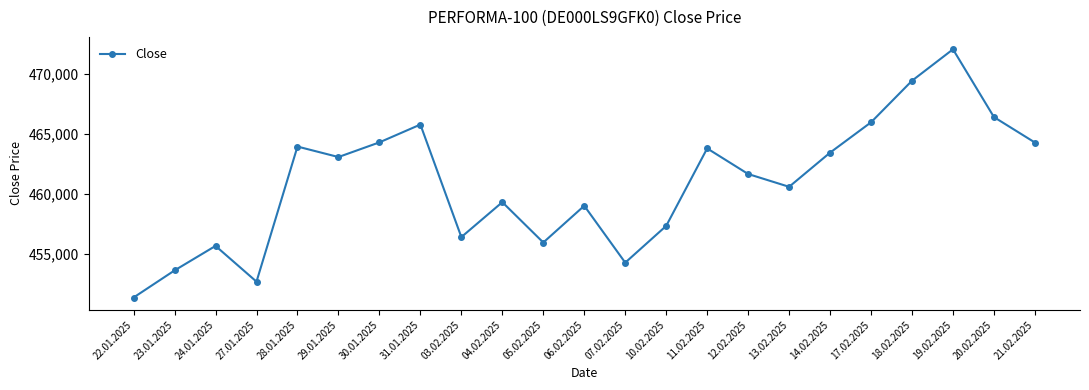

What value does the data have at 14.02.2025, to the nearest 100?

463400